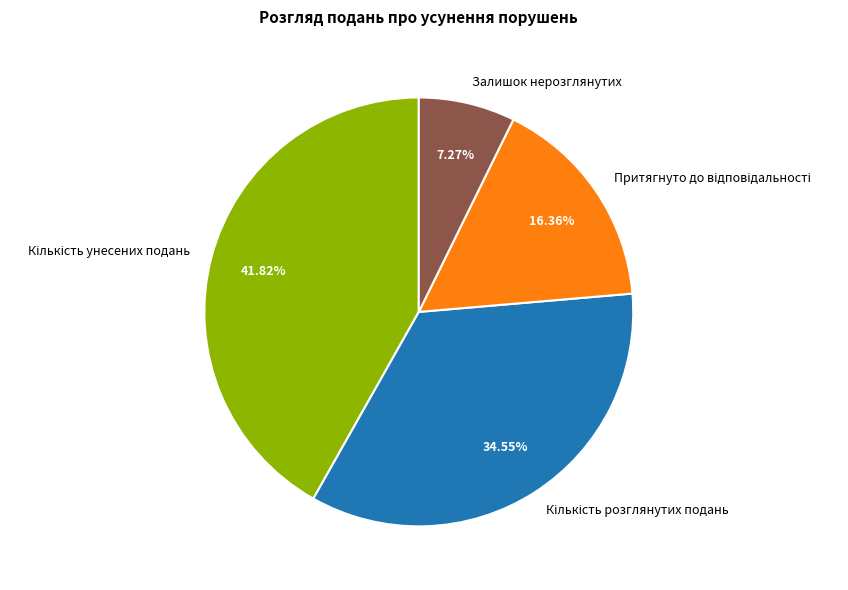

What is the smallest slice in the pie chart?

Залишок нерозглянутих